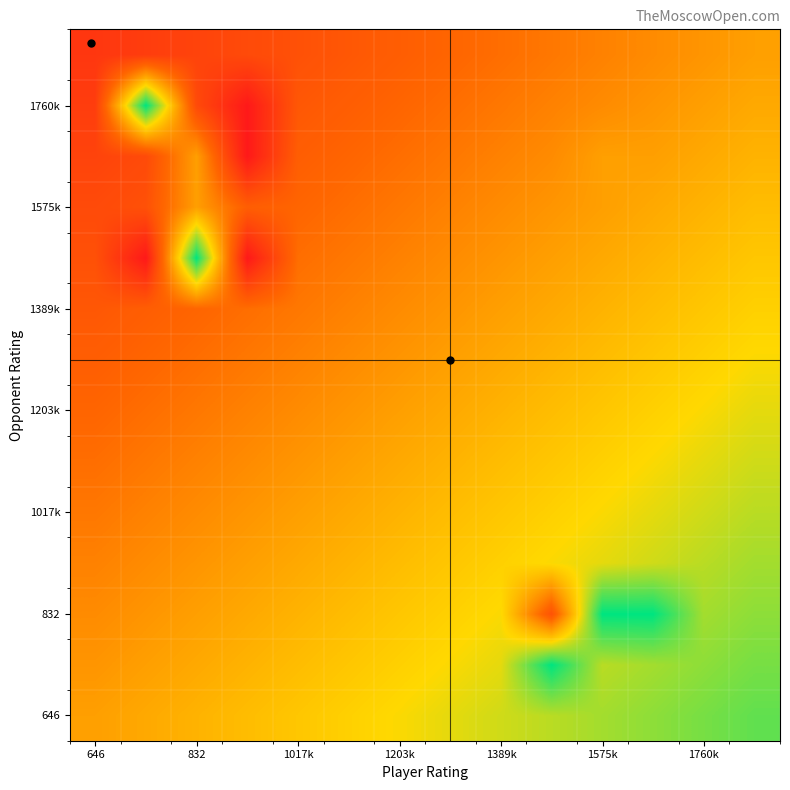

Count the number of categories in the chart.

14